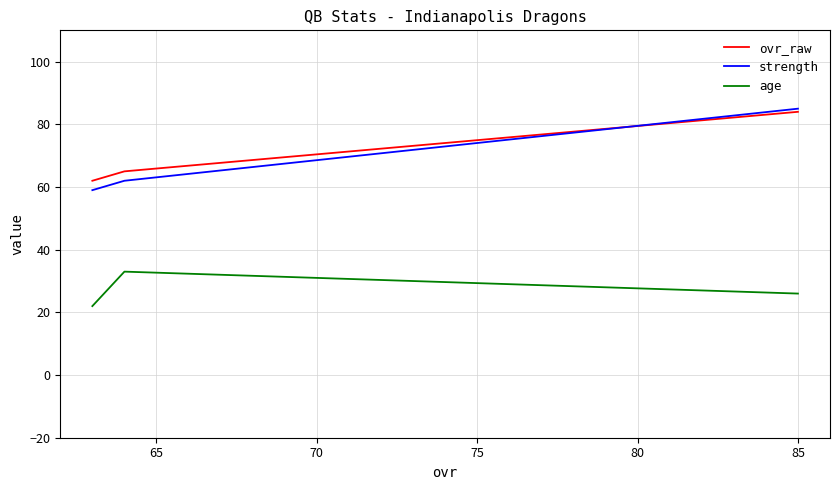

Rank the series by their maximum value, from highest to lowest.

strength, ovr_raw, age